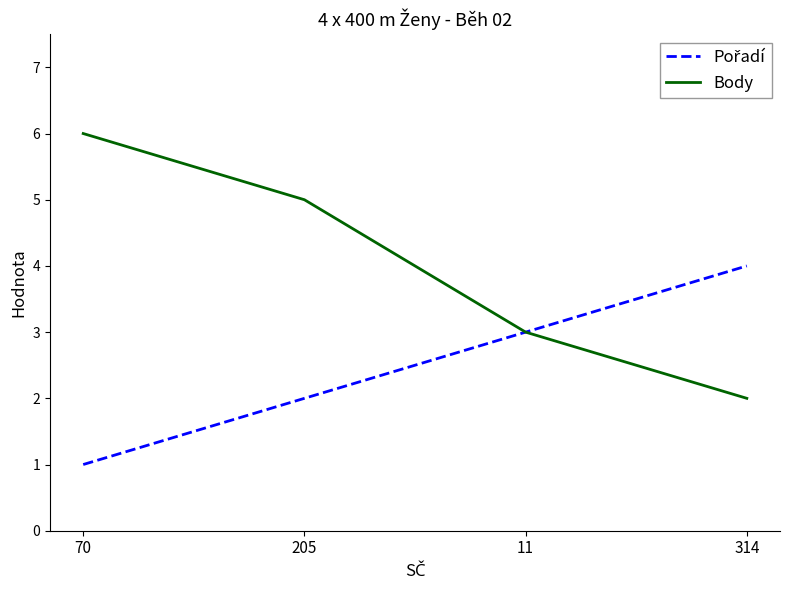

The value of Body at 11 is 3. True or false?

True